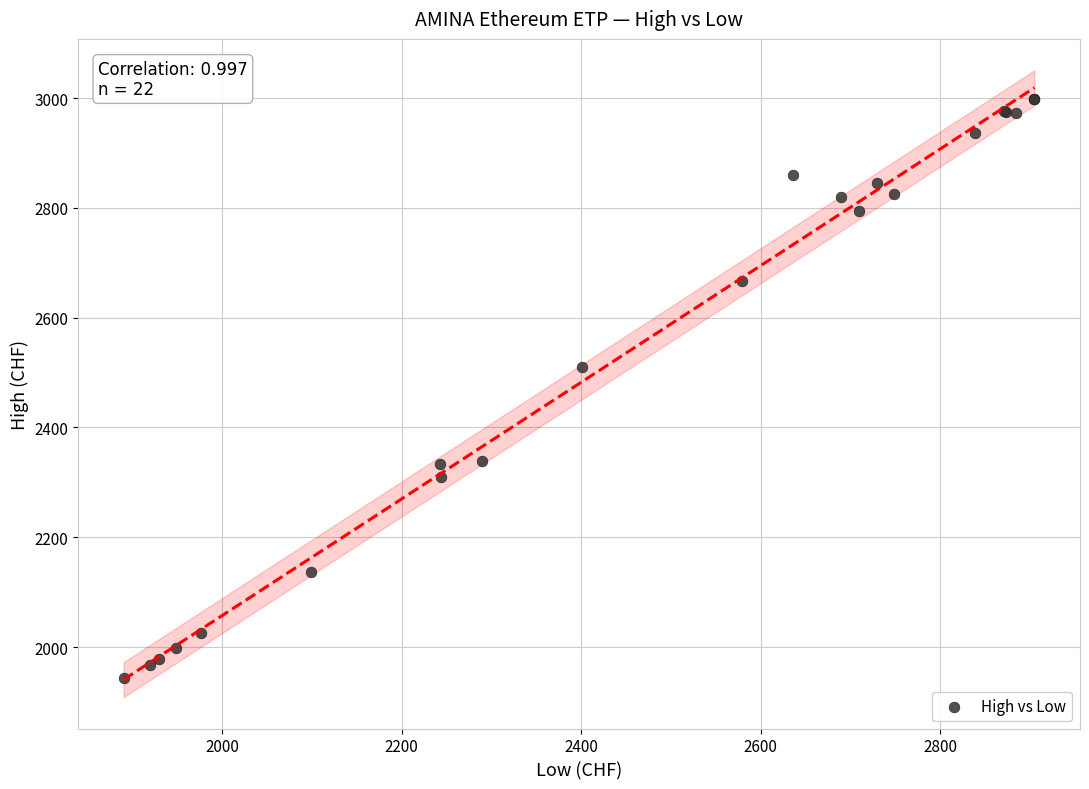

What Y value in the scatter plot is closest to 2471?

2510